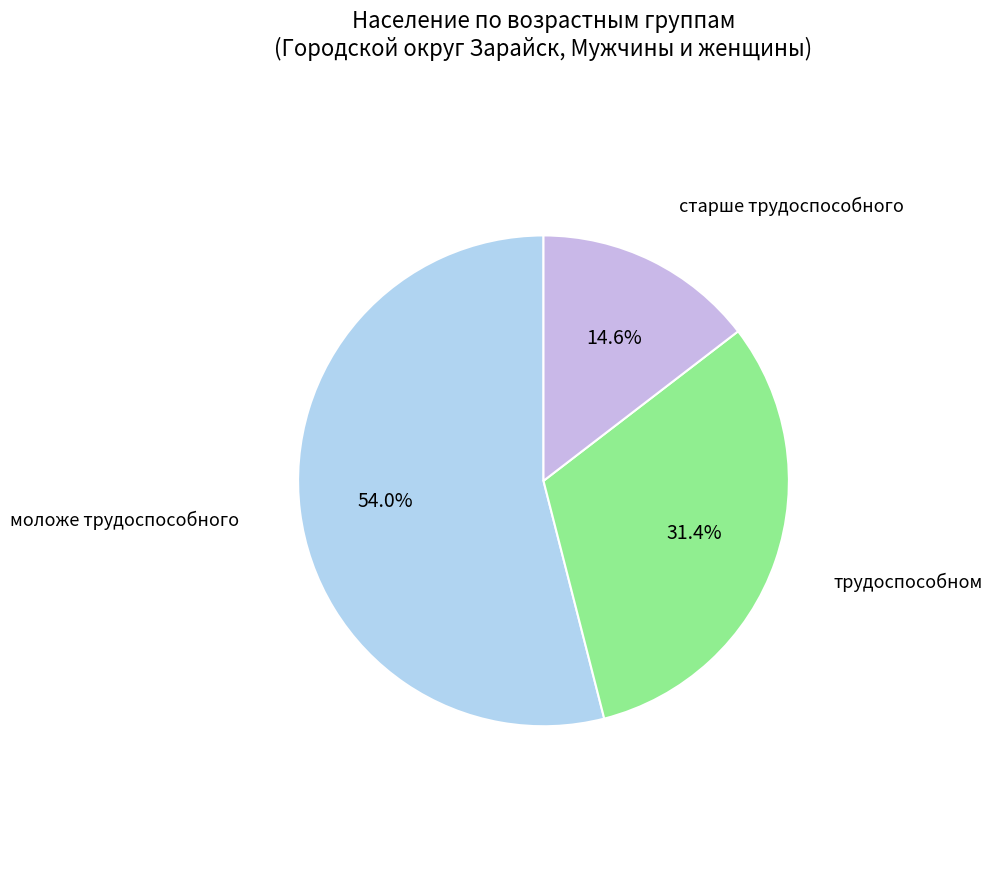

What percentage is NOT represented by старше трудоспособного?

85.4%